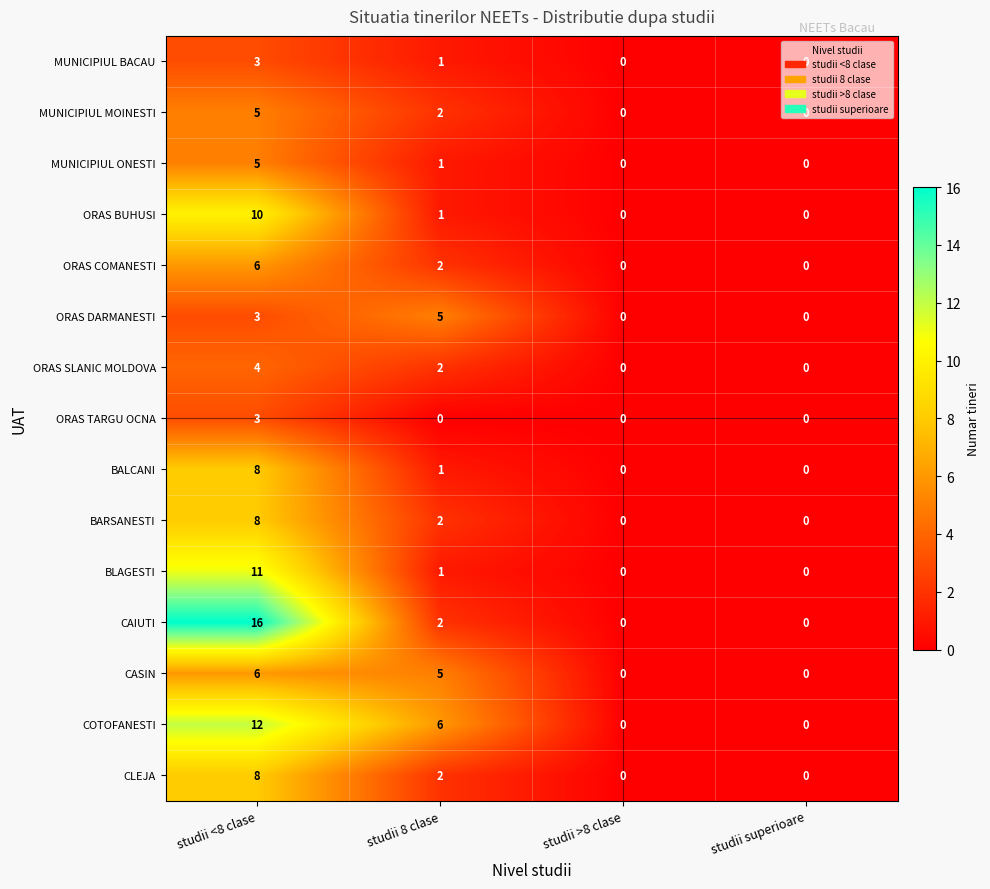

Which series changed the most between studii <8 clase and studii superioare?

CAIUTI